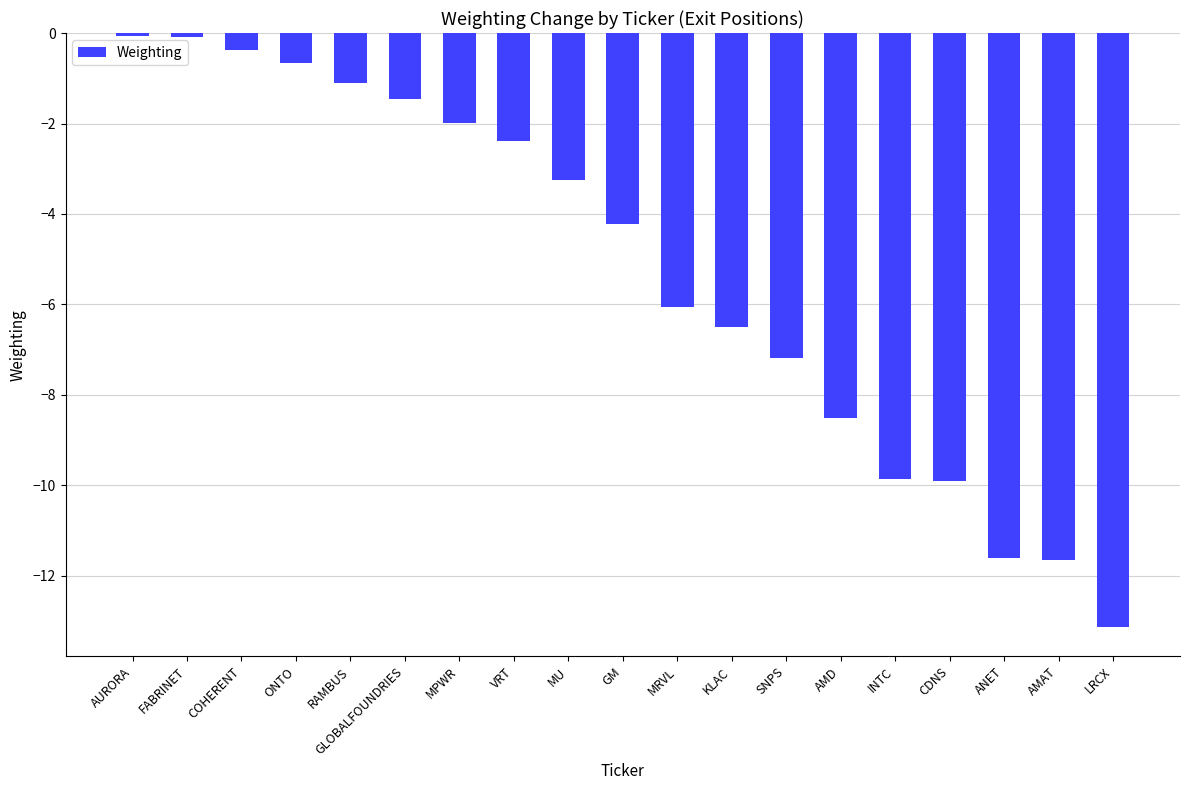

What is the change in value from ANET to LRCX?

-1.5